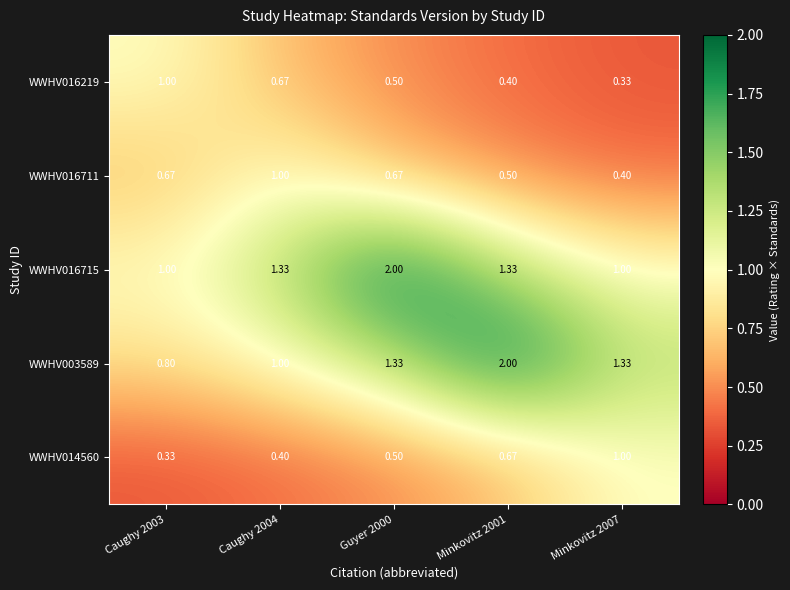

How many series are shown in this chart?

5